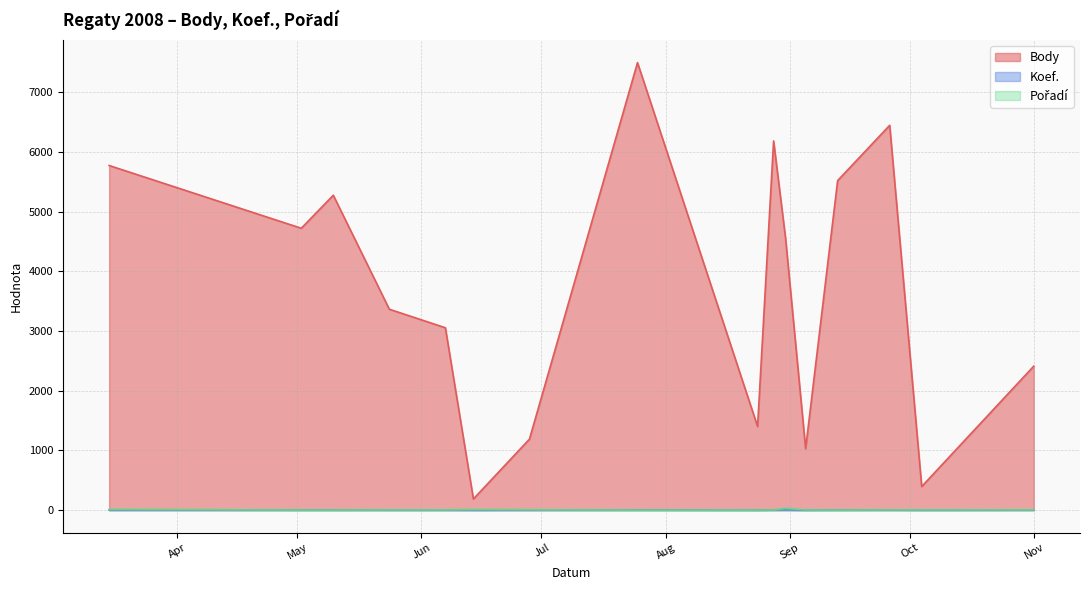

What is the value of the Koef. point at the 15th from the left?

2